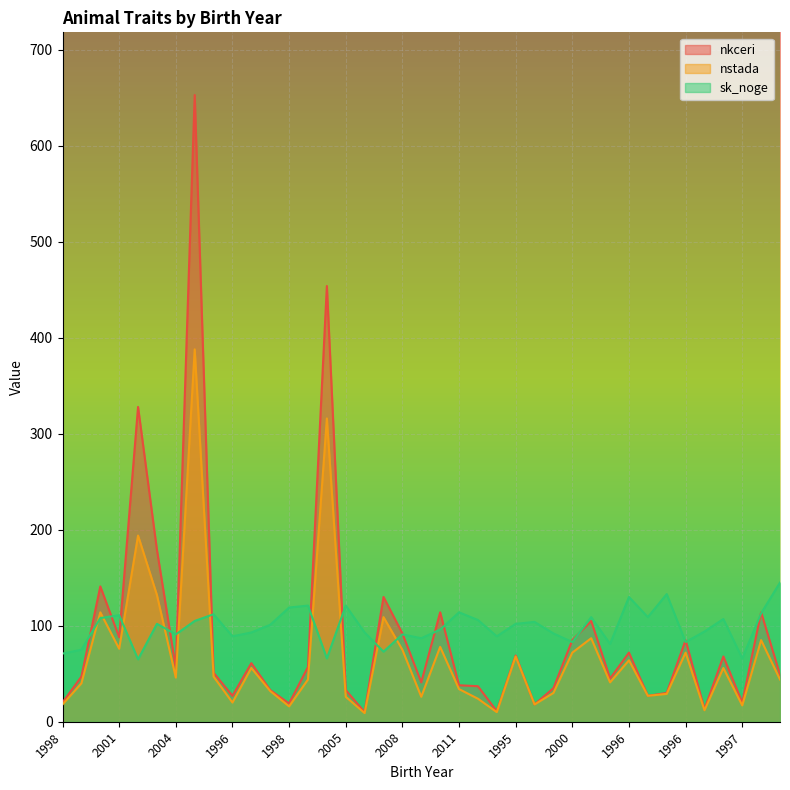

Which category has the lowest value across all series?

2006